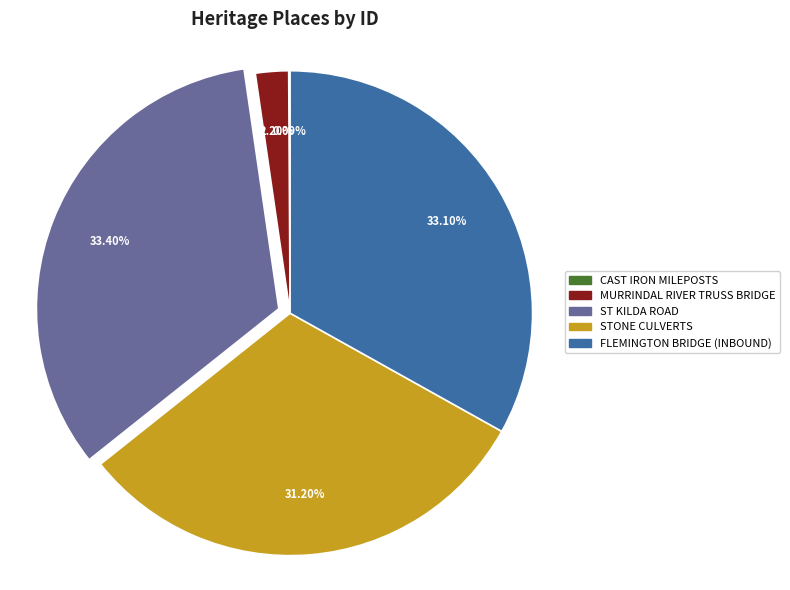

Does FLEMINGTON BRIDGE (INBOUND) account for over 50% of the chart?

No